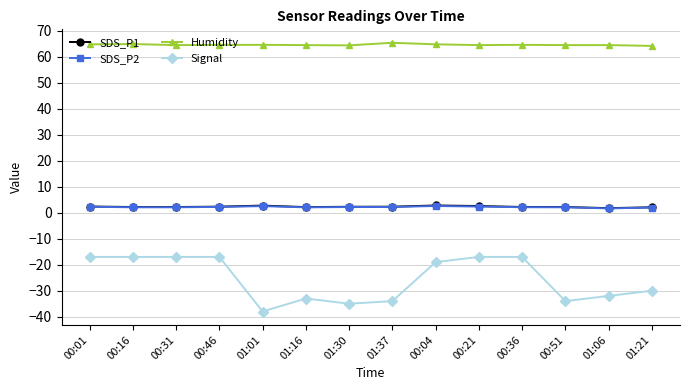

True or false: Humidity and SDS_P1 intersect in this chart.

False